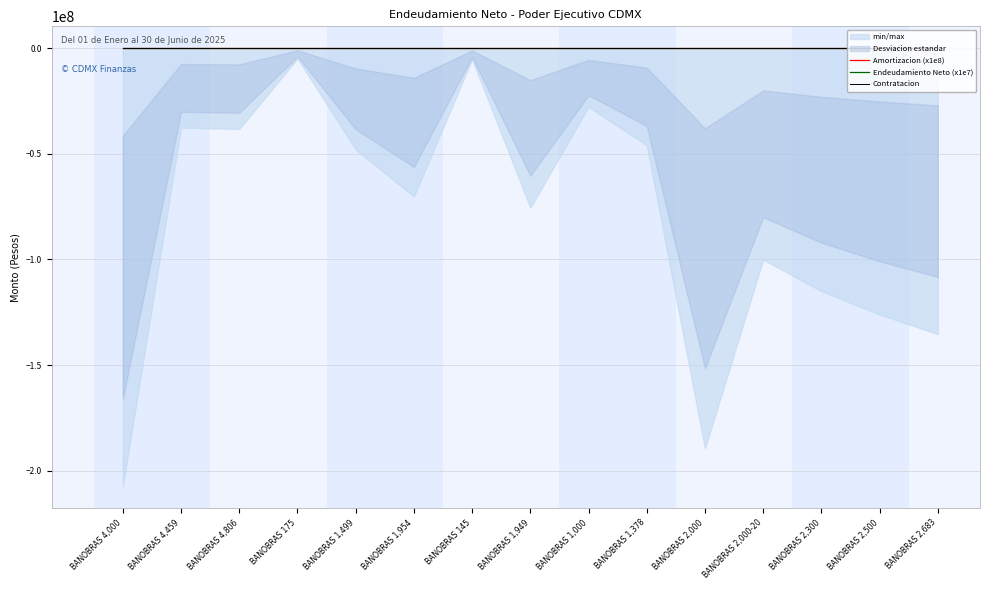

At BANOBRAS 2,683, list the series in order from smallest to largest.

Endeudamiento Neto (x1e7), Contratacion, Amortizacion (x1e8)